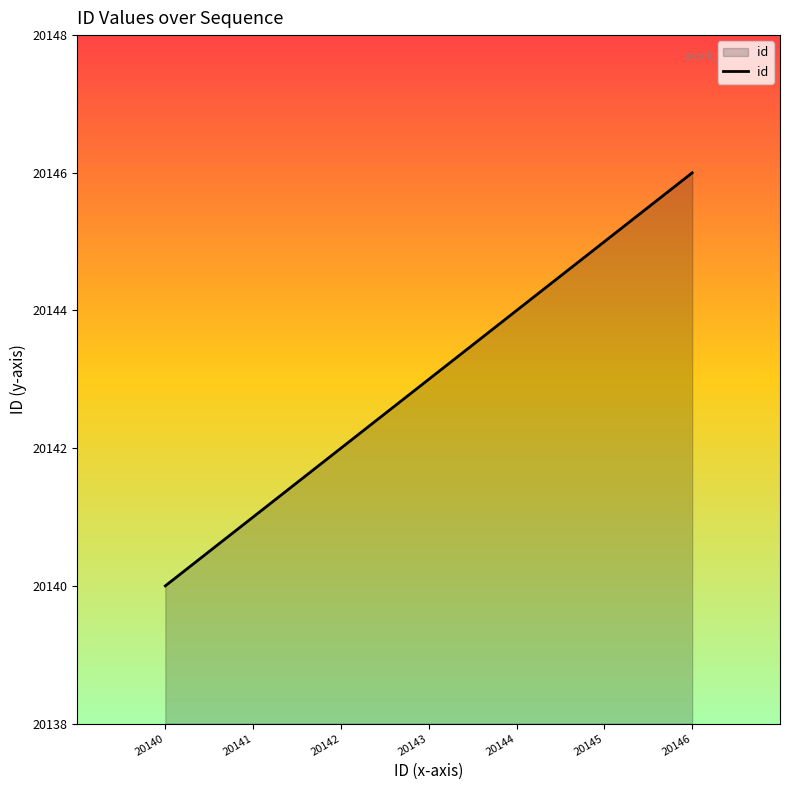

At which category does the chart reach its minimum across all series?

20140